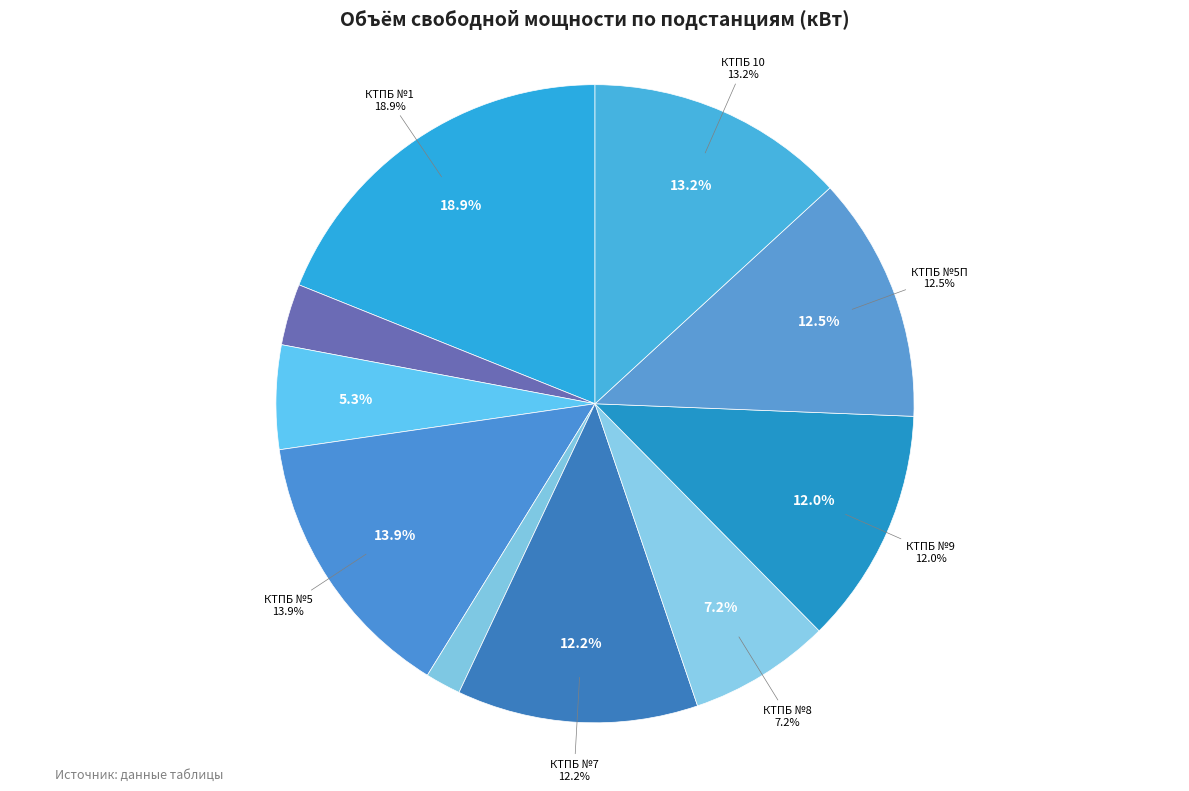

To the nearest percent, what is the difference between the КТПБ №6 (10/0,4 кВ) 160 кВа and КТПБ №1 (10/0,4 кВ) 1000 кВА slice percentages?

17%